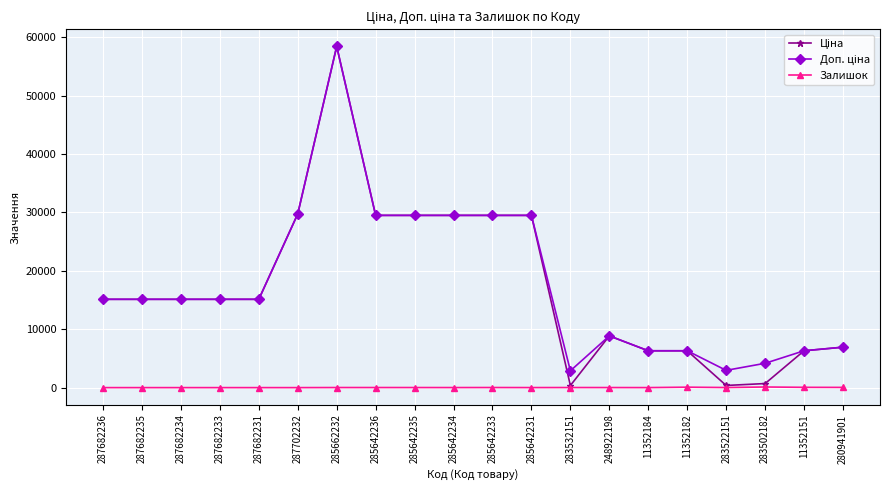

What is the maximum value shown in the chart?

58426.5